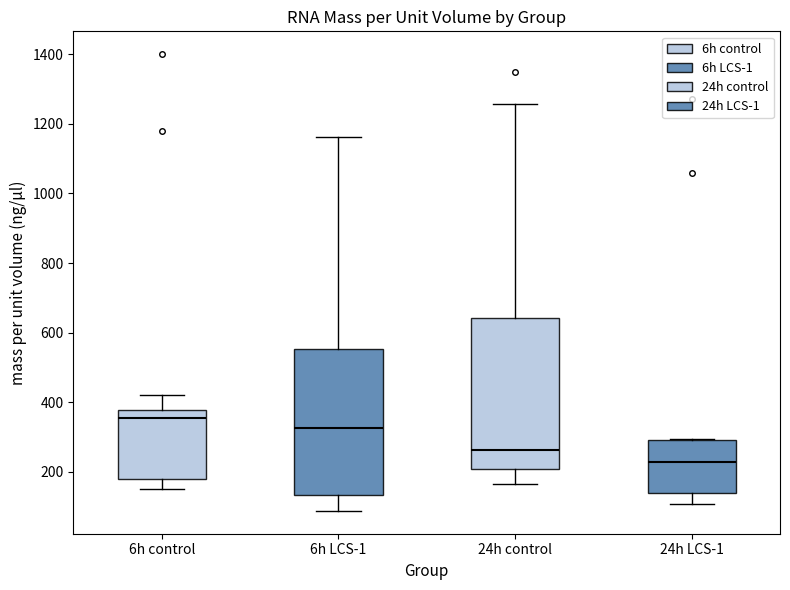

Reading left to right, read every box against the y-axis: the position of its median line, the range the box covers, and the ends of its whiskers. The values are not printed on the chart, so give them approximately, as read against the axis.

6h control: median 360, box 180 to 380, whiskers 160 to 420
6h LCS-1: median 320, box 140 to 560, whiskers 80 to 1160
24h control: median 260, box 200 to 640, whiskers 160 to 1260
24h LCS-1: median 220, box 140 to 300, whiskers 100 to 300